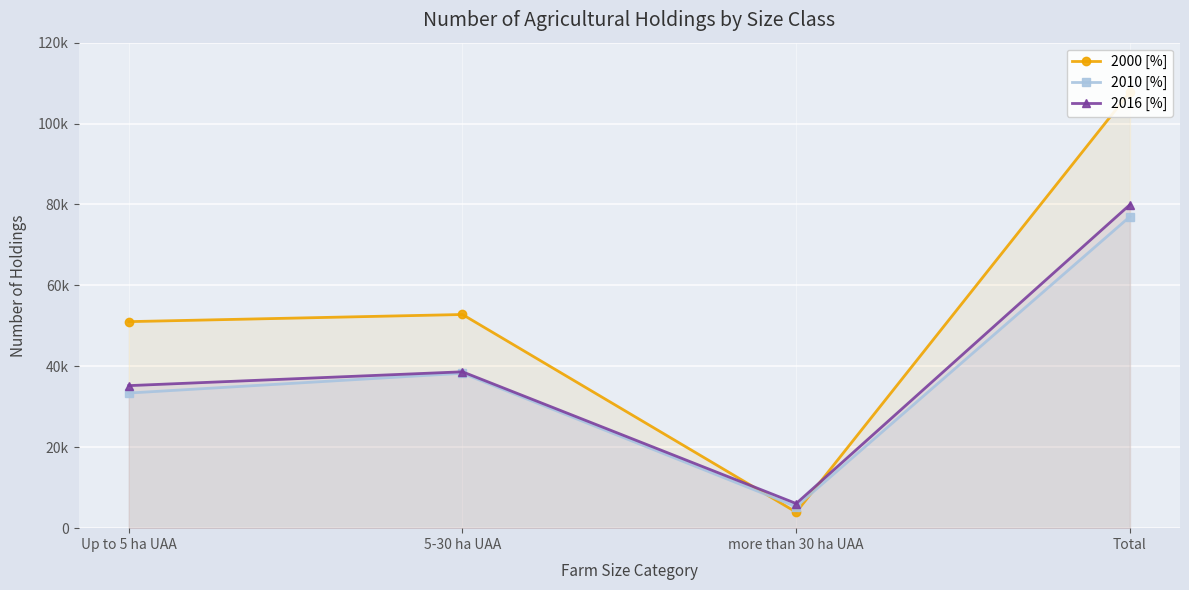

True or false: 2010 [%] and 2016 [%] intersect in this chart.

False